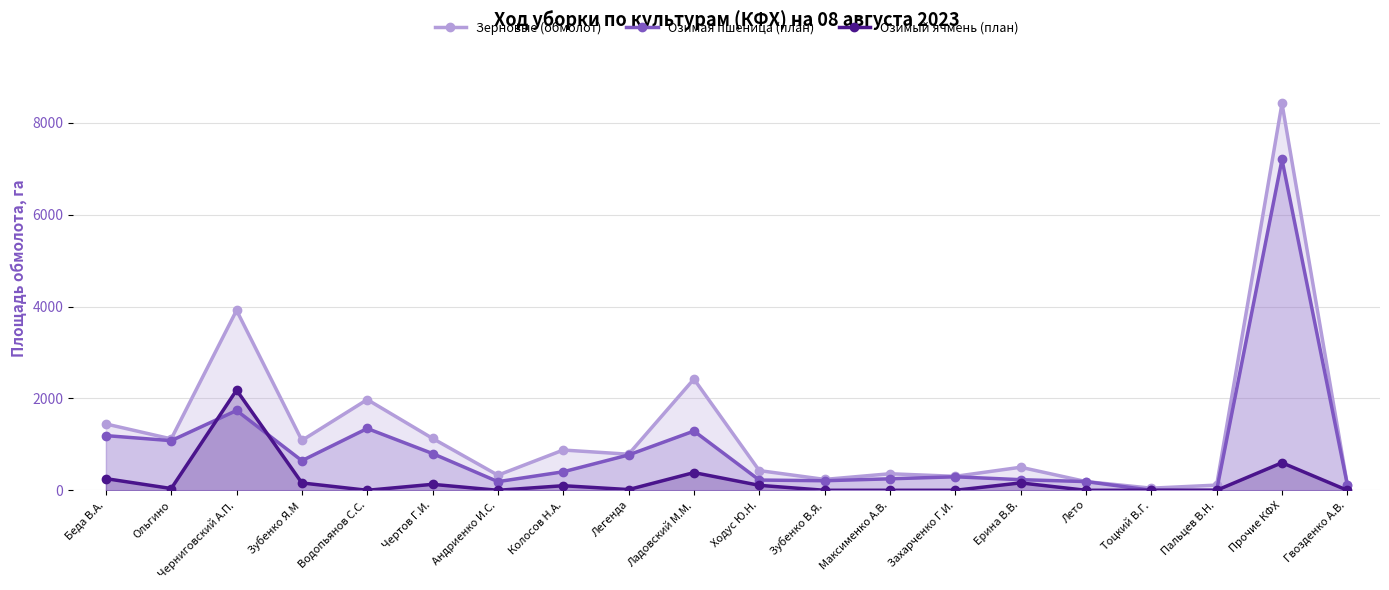

Reading left to right, transcribe all the data shown in this chart.

Зерновые (обмолот): Беда В.А.=1445.0	Ольгино=1119.4	Черниговский А.П.=3920.0	Зубенко Я.М=1086.0	Водопьянов С.С.=1976.0	Чертов Г.И.=1130.0	Андриенко И.С.=329.0	Колосов Н.А.=877.0	Легенда=785.5	Ладовский М.М.=2422.9	Ходус Ю.Н.=429.0	Зубенко В.Я.=237.0	Максименко А.В.=360.0	Захарченко Г.И.=304.0	Ерина В.В.=502.0	Лето=190.0	Тоцкий В.Г.=46.0	Пальцев В.Н.=113.0	Прочие КФХ=8426.0	Гвозденко А.В.=120.0
Озимая пшеница (план): Беда В.А.=1191.1	Ольгино=1081.0	Черниговский А.П.=1738.0	Зубенко Я.М=645.0	Водопьянов С.С.=1346.0	Чертов Г.И.=800.0	Андриенко И.С.=188.0	Колосов Н.А.=403.0	Легенда=770.0	Ладовский М.М.=1290.3	Ходус Ю.Н.=223.0	Зубенко В.Я.=208.0	Максименко А.В.=250.0	Захарченко Г.И.=294.0	Ерина В.В.=231.0	Лето=190.0	Тоцкий В.Г.=0.0	Пальцев В.Н.=0.0	Прочие КФХ=7205.0	Гвозденко А.В.=120.0
Озимый ячмень (план): Беда В.А.=254.0	Ольгино=38.4	Черниговский А.П.=2182.0	Зубенко Я.М=160.0	Водопьянов С.С.=0.0	Чертов Г.И.=130.0	Андриенко И.С.=0.0	Колосов Н.А.=100.0	Легенда=15.5	Ладовский М.М.=385.6	Ходус Ю.Н.=108.0	Зубенко В.Я.=0.0	Максименко А.В.=0.0	Захарченко Г.И.=0.0	Ерина В.В.=161.0	Лето=0.0	Тоцкий В.Г.=0.0	Пальцев В.Н.=0.0	Прочие КФХ=600.0	Гвозденко А.В.=0.0